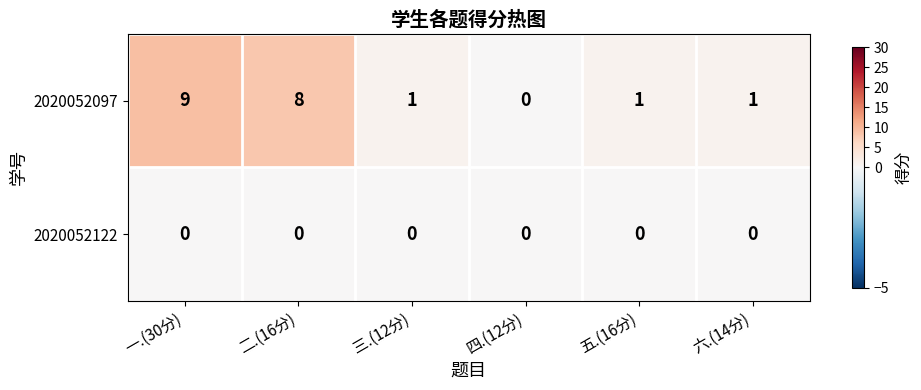

True or false: 2020052097 has a value of 1 at 五.(16分).

True